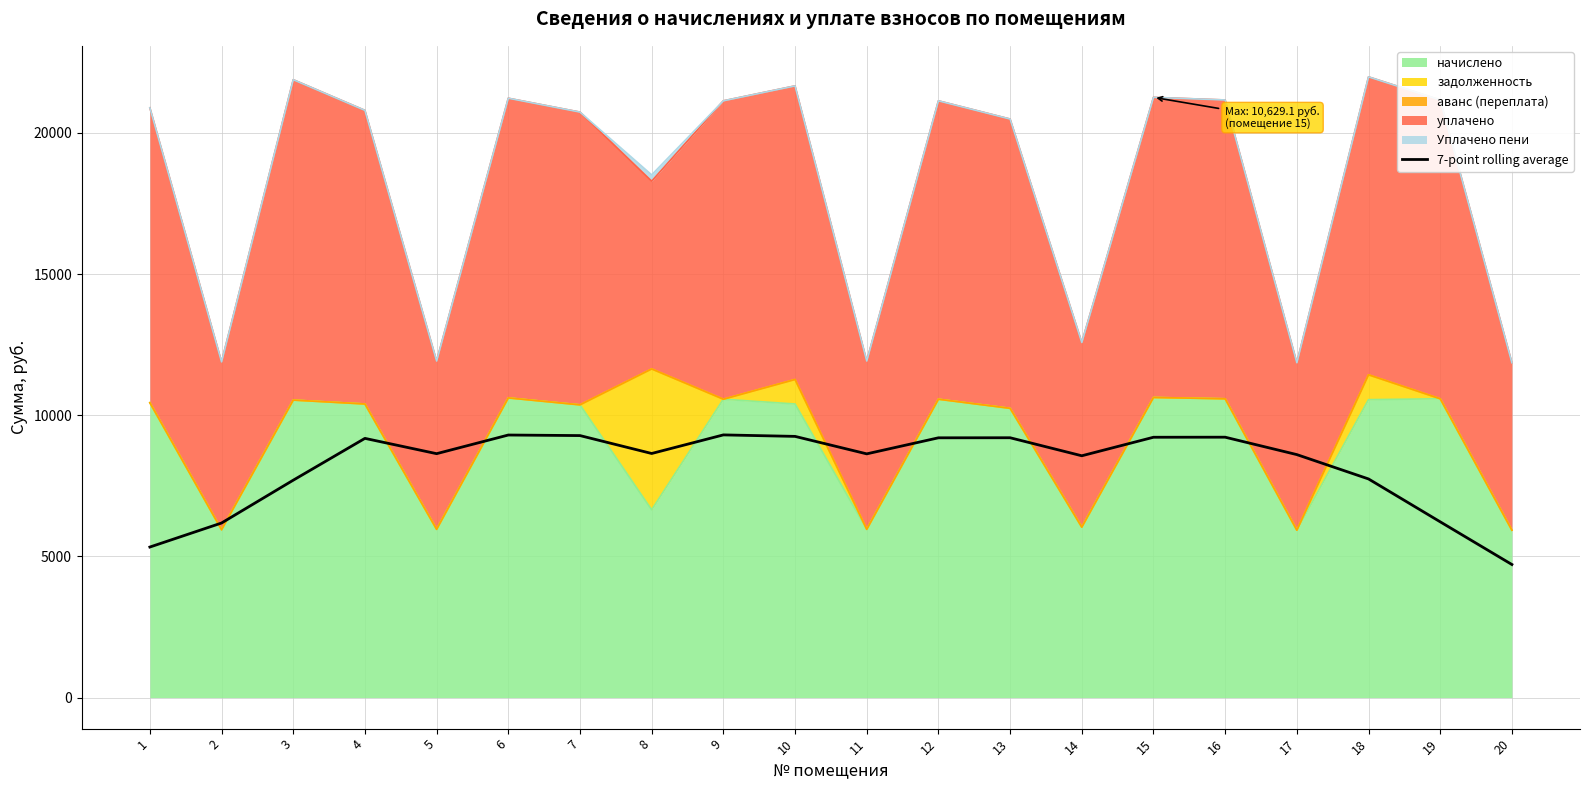

At which category does the chart reach its minimum across all series?

20